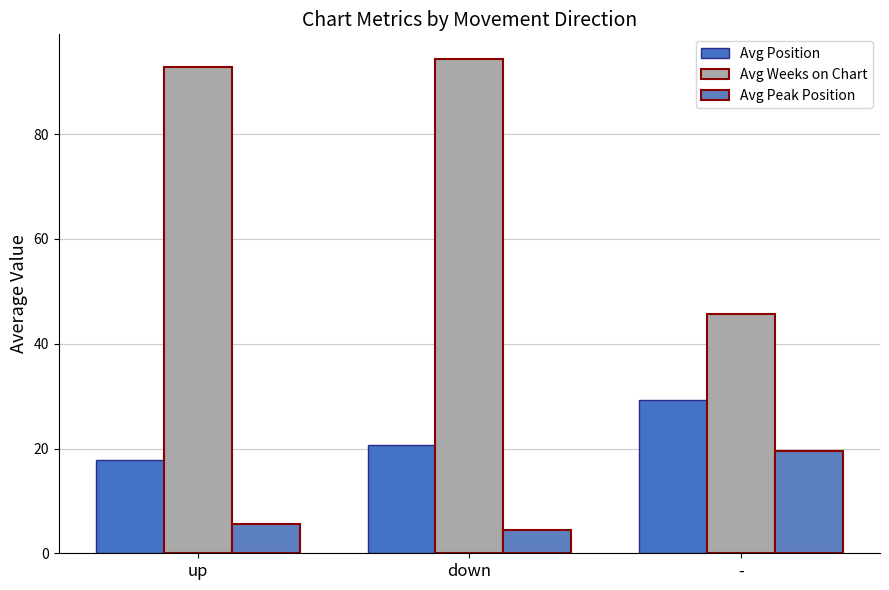

At which category does the chart reach its peak across all series?

down